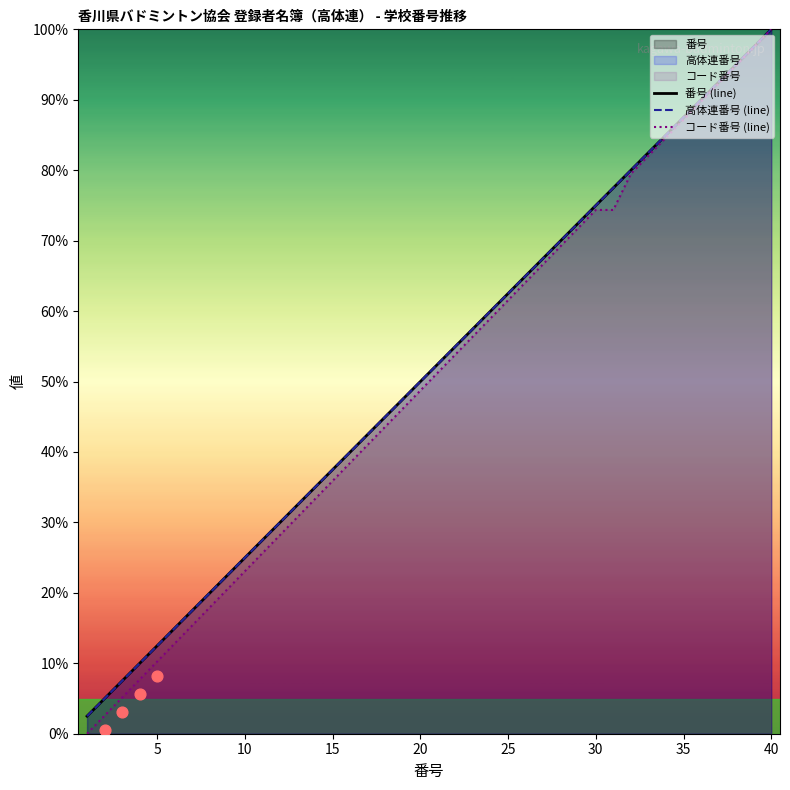

Which series has the largest Y range (max minus min)?

コード番号 (line)